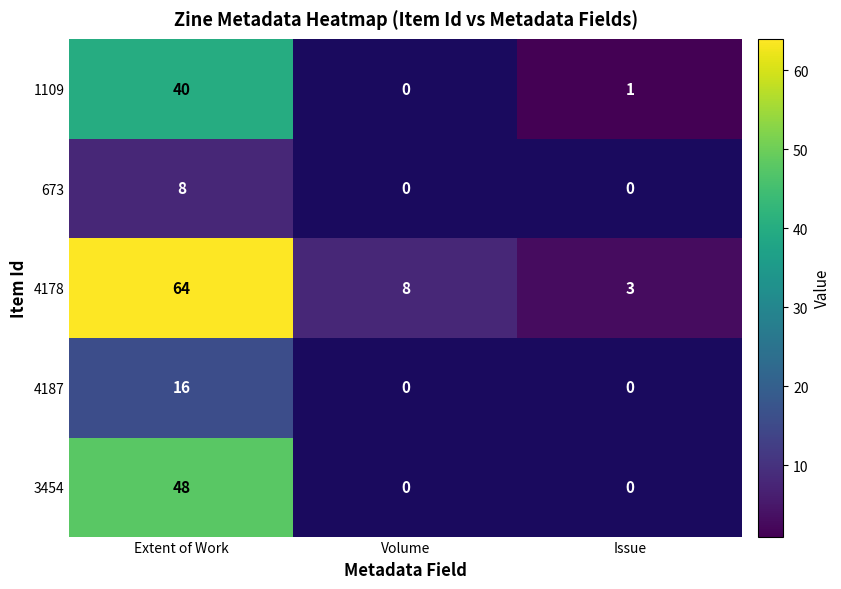

What is the difference between the maximum and minimum values in the 4178 series?

61